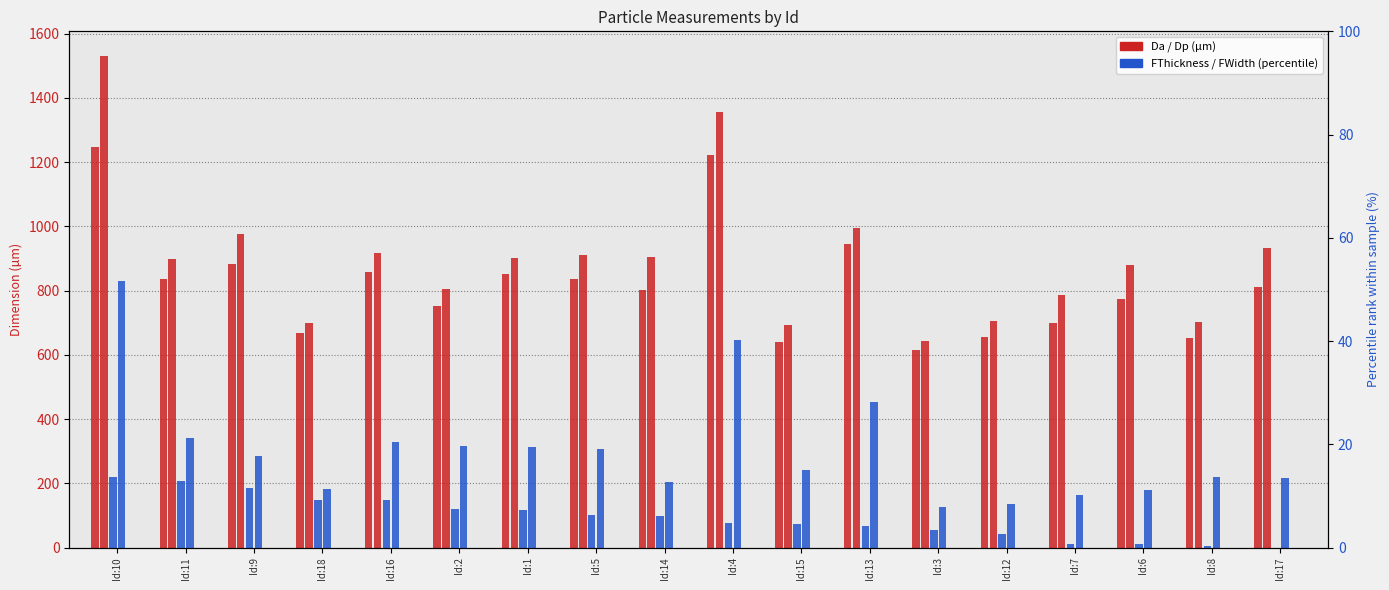

At how many categories does at least one series exceed 1145?

2